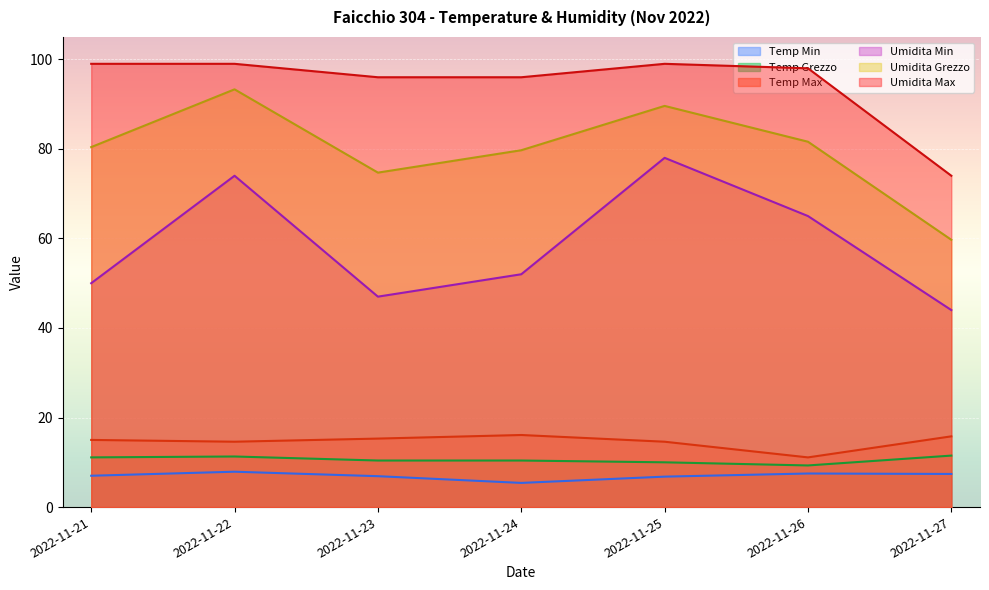

What is the smallest value displayed?

5.4